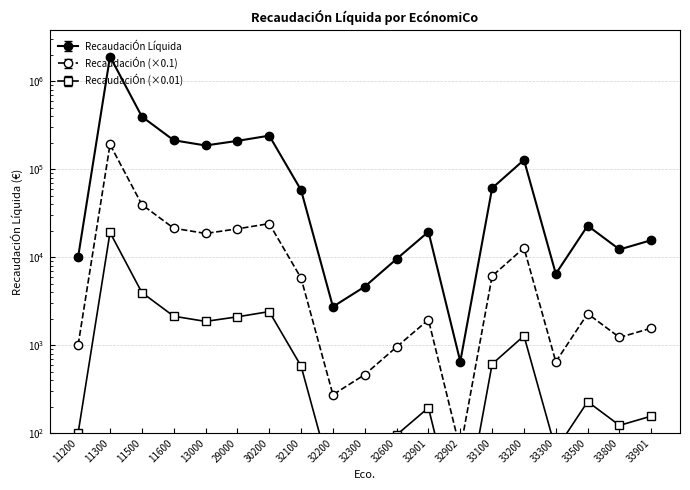

Reading left to right, list all the values displayed in this chart.

11200=10121.3	11300=1907533.5	11500=395800.1	11600=213031.8	13000=185890.1	29000=209624.7	30200=240315.6	32100=57767.3	32200=2729.0	32300=4618.8	32600=9529.5	32901=19431.8	32902=650.0	33100=60860.4	33200=127421.5	33300=6456.0	33500=22769.8	33800=12223.0	33901=15590.5